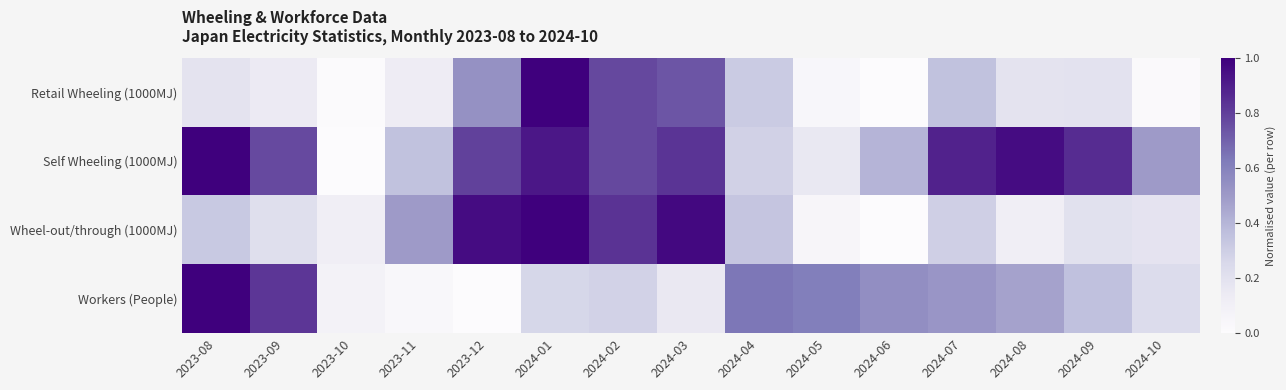

Which label corresponds to the smallest value in the chart?

2024-06